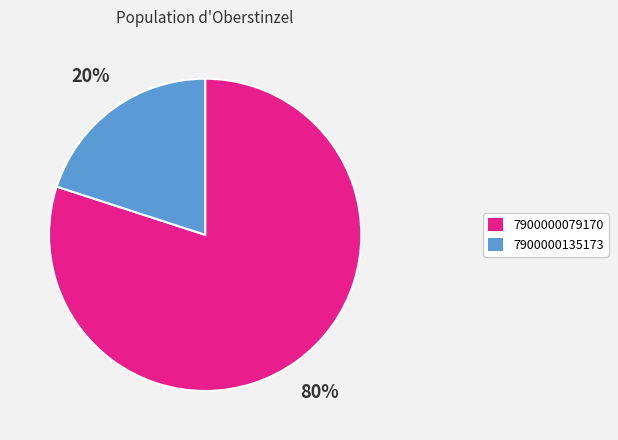

What percentage is the 7900000079170 slice, to the nearest percent?

80%